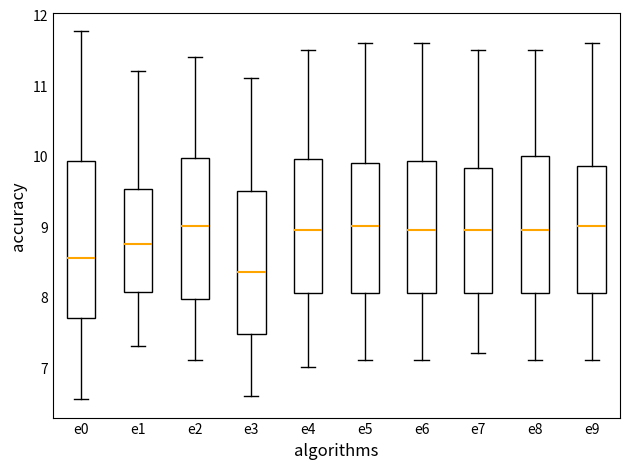

Reading left to right, transcribe this box plot: for each box, give where its median line is, the range the box spans, and where its two whiskers end, as read against the y-axis. The values are not printed on the chart, so give them approximately, as read against the axis.

e0: median 8.5, box 7.7 to 9.9, whiskers 6.6 to 11.8
e1: median 8.8, box 8.1 to 9.5, whiskers 7.3 to 11.2
e2: median 9.0, box 8.0 to 10.0, whiskers 7.1 to 11.4
e3: median 8.4, box 7.5 to 9.5, whiskers 6.6 to 11.1
e4: median 9.0, box 8.1 to 10.0, whiskers 7.0 to 11.5
e5: median 9.0, box 8.1 to 9.9, whiskers 7.1 to 11.6
e6: median 9.0, box 8.1 to 9.9, whiskers 7.1 to 11.6
e7: median 9.0, box 8.1 to 9.8, whiskers 7.2 to 11.5
e8: median 9.0, box 8.1 to 10.0, whiskers 7.1 to 11.5
e9: median 9.0, box 8.1 to 9.9, whiskers 7.1 to 11.6